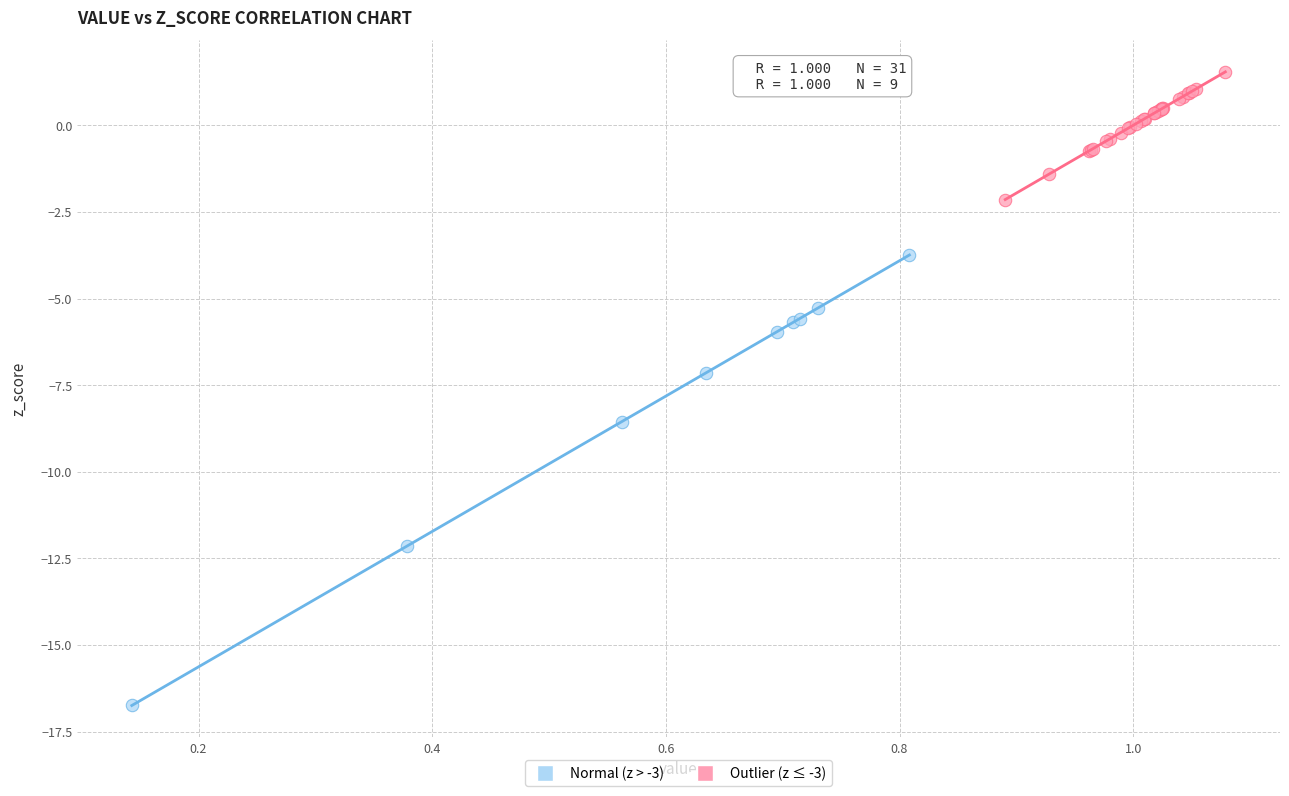

Which series contains the lowest Y value?

Outlier (z ≤ -3)